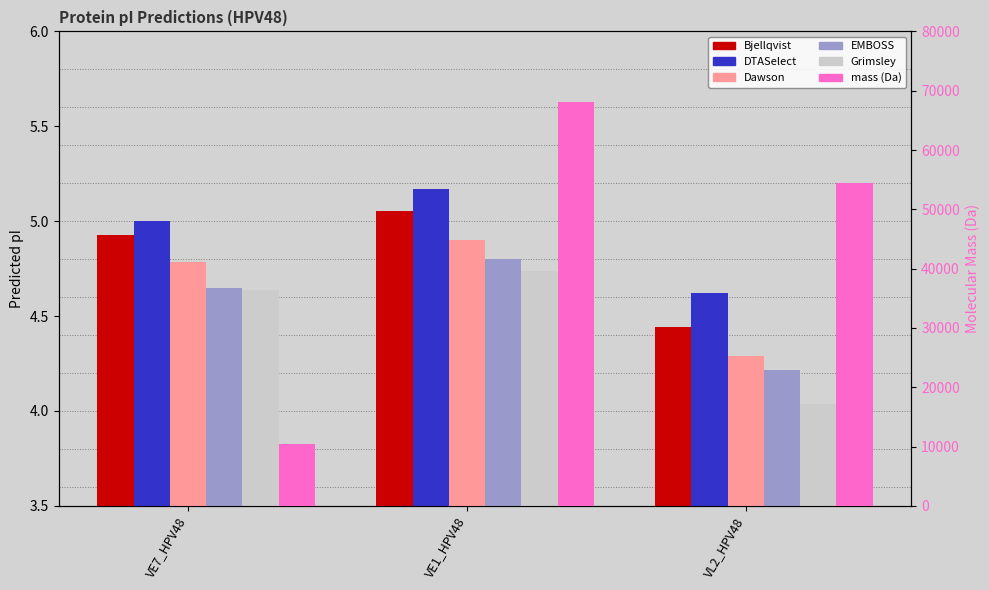

At which label does mass reach its peak?

VE1_HPV48